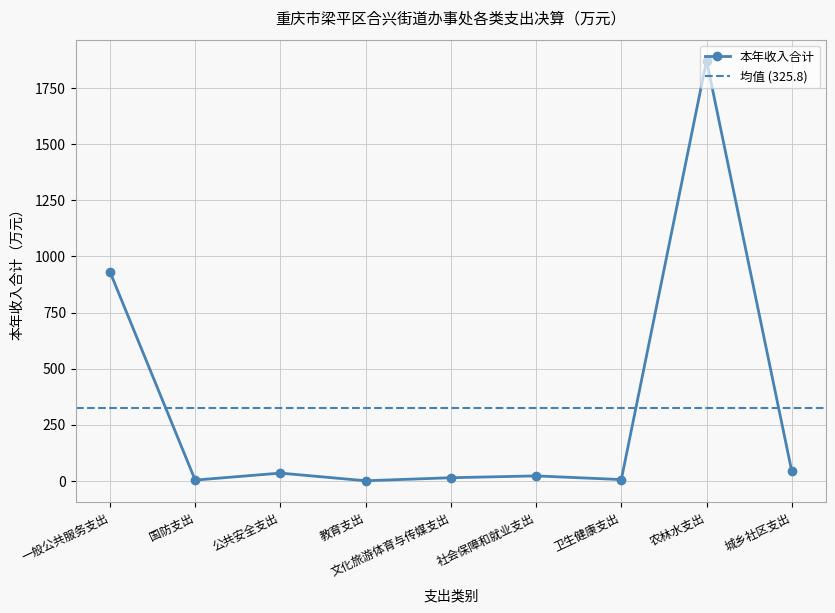

What is the sum of the values at 文化旅游体育与传媒支出 and 教育支出?

16.0